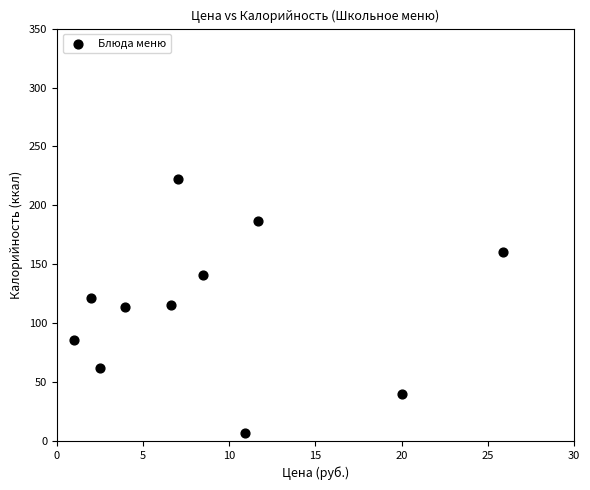

What is the range of Y values (max minus min)?

215.0